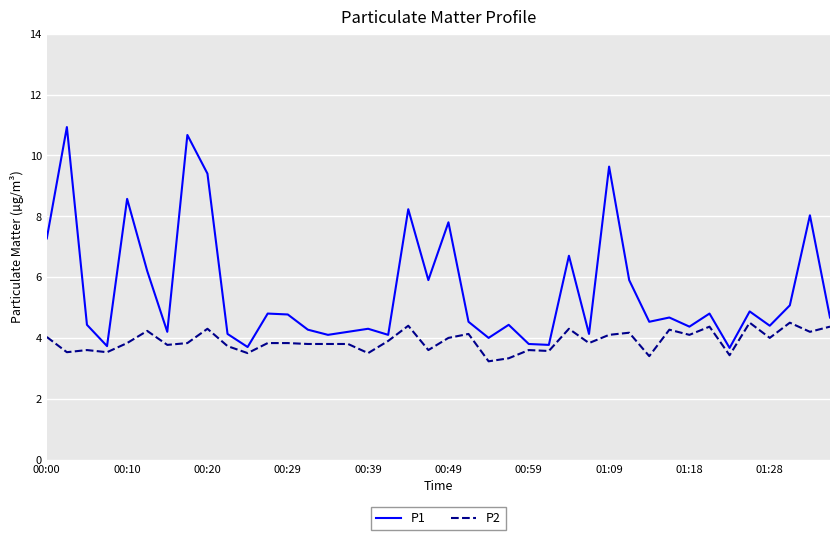

What is the minimum value for P2?

3.2